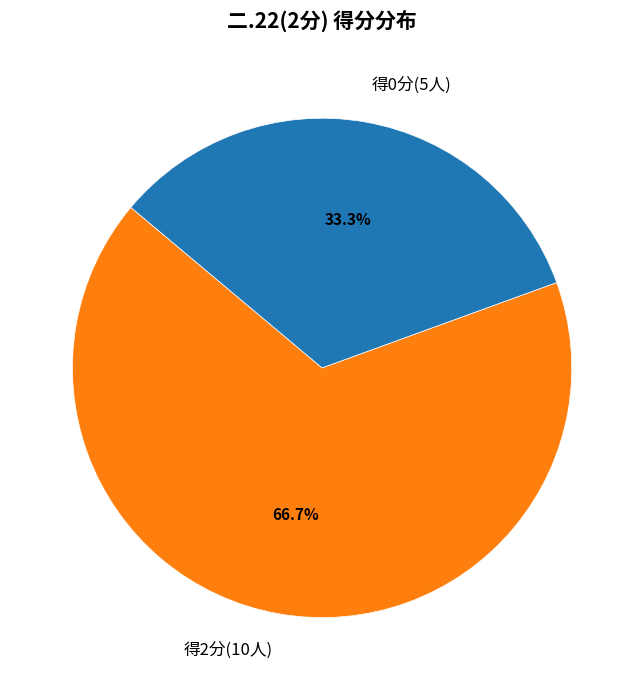

Which category has the smallest portion of the pie?

得0分(5人)